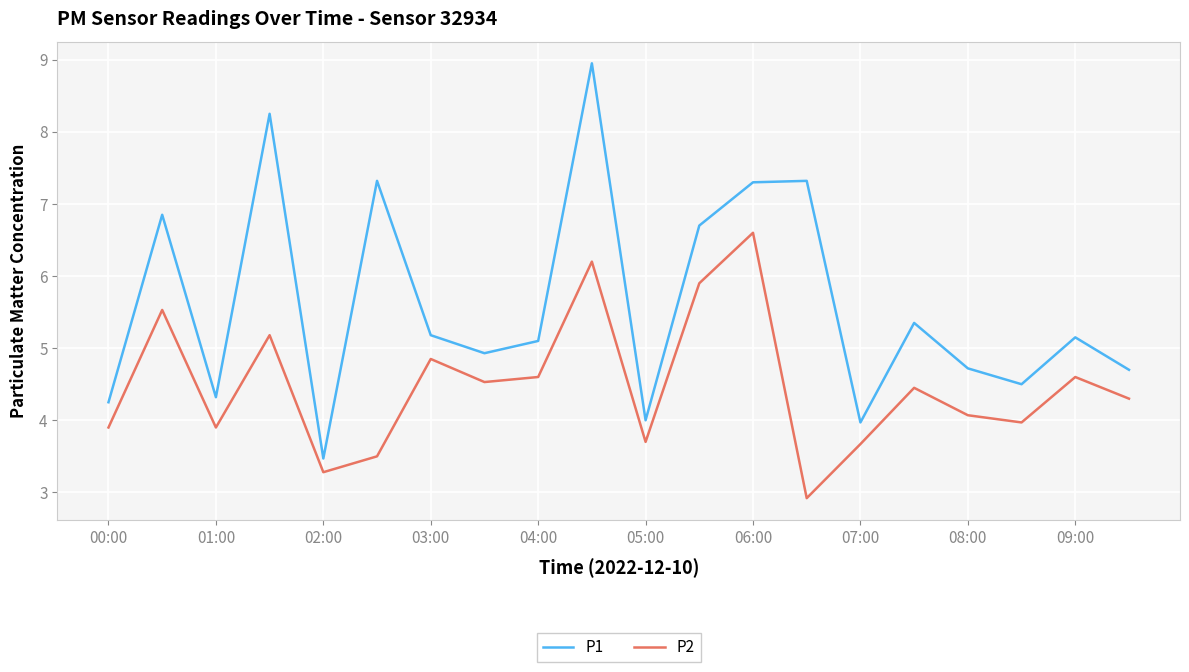

True or false: P1 and P2 cross at least once.

False